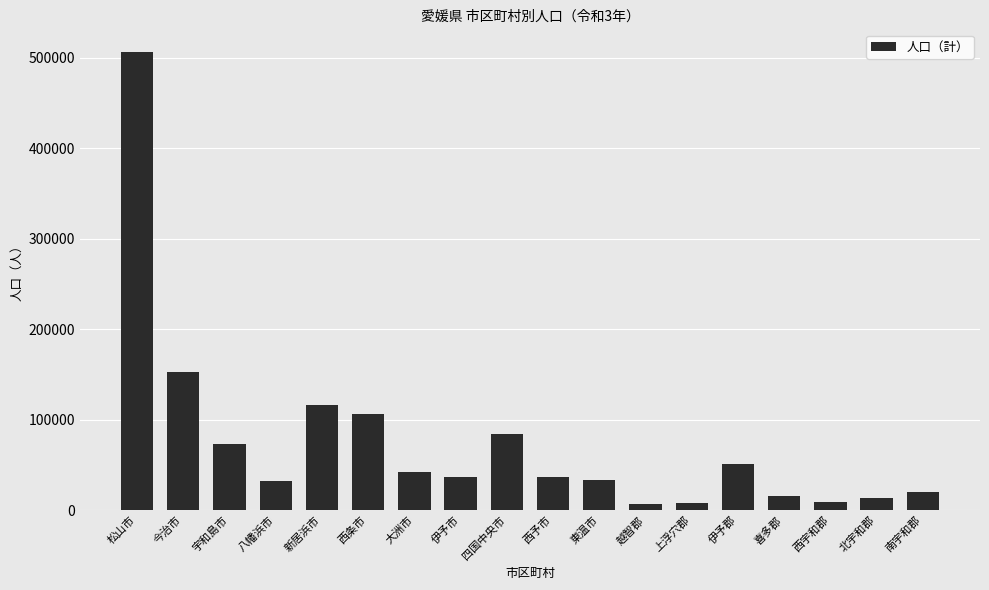

Is it true that the value at 喜多郡 is 15996?

True